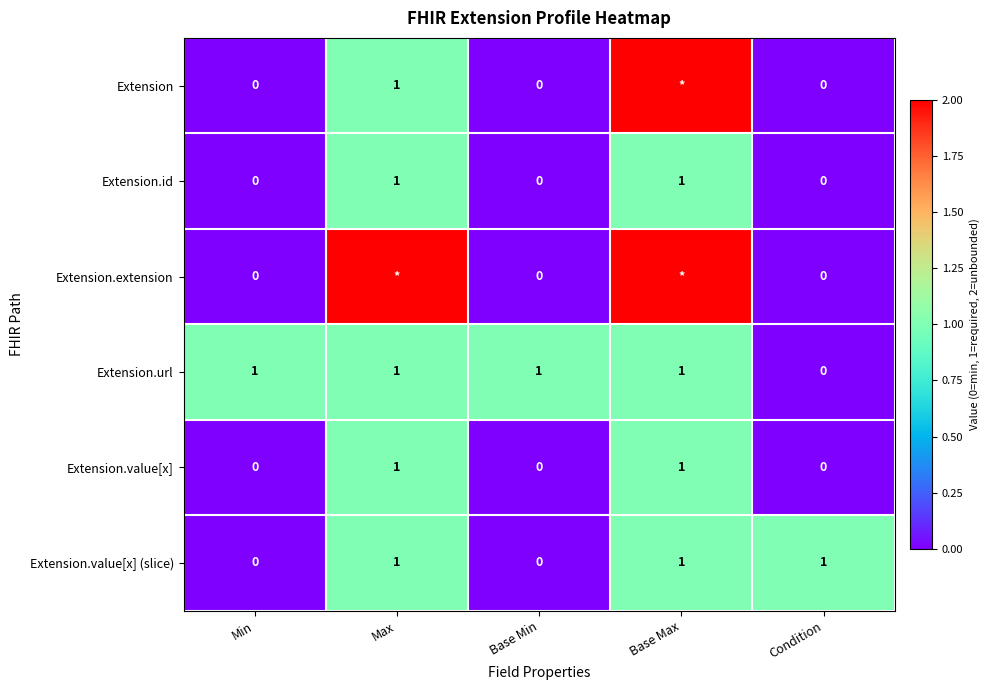

The value of Extension.url at Condition is 0. True or false?

True